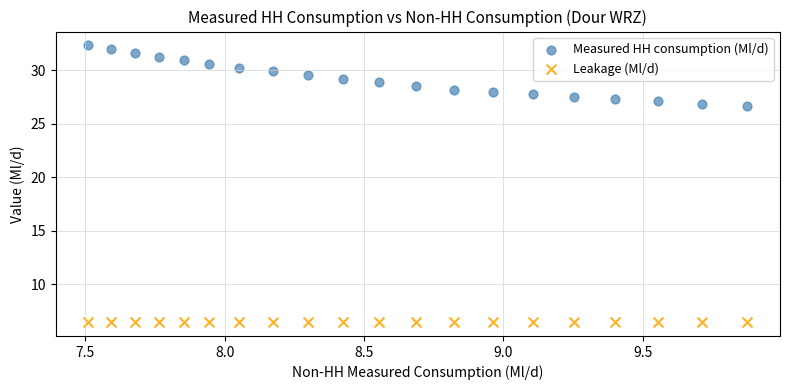

Which series contains the lowest Y value?

Leakage (Ml/d)